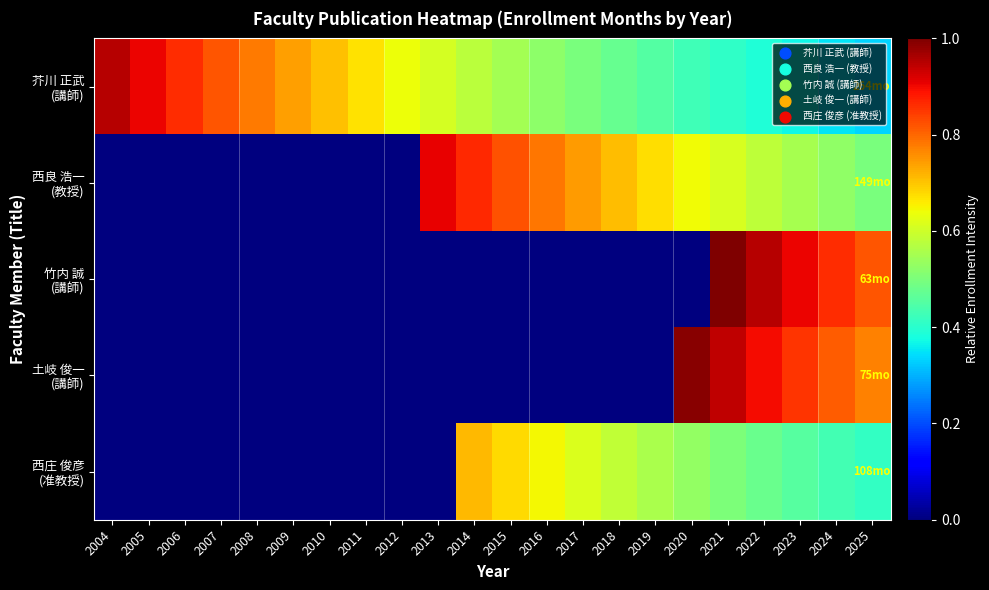

At how many categories does at least one series exceed 0?

22